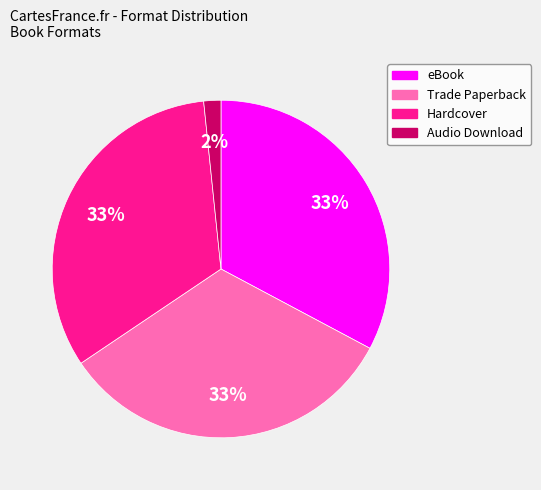

Is there any slice that represents more than half of the pie?

No